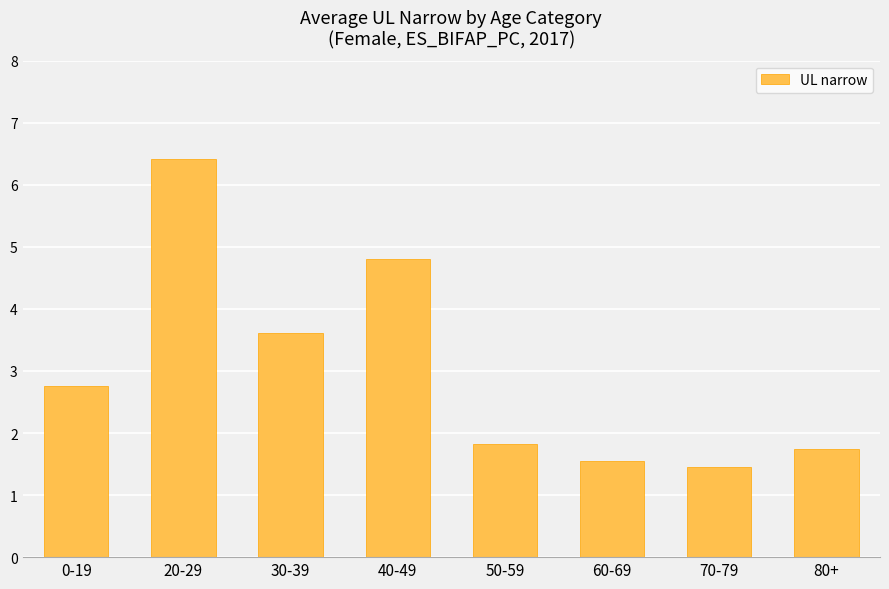

What is the maximum value shown in the chart?

6.4